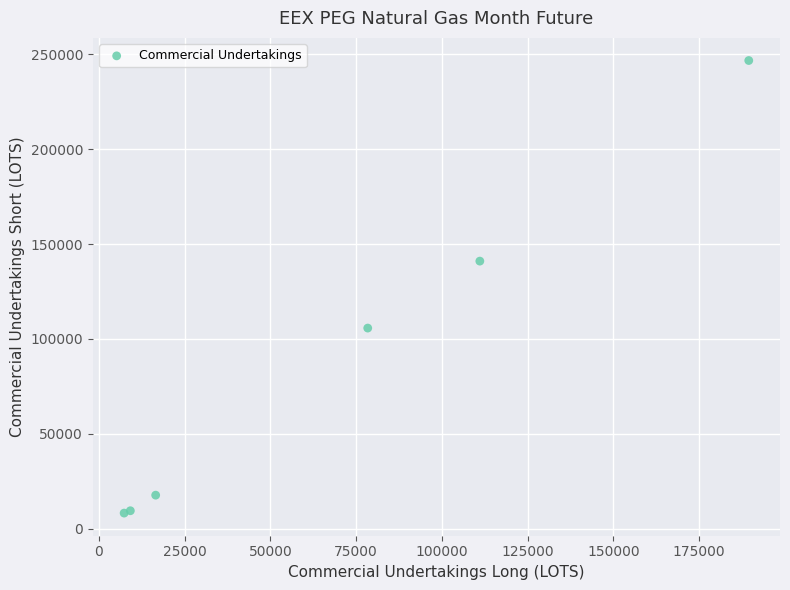

What Y value in the scatter plot is closest to 127464?

141000